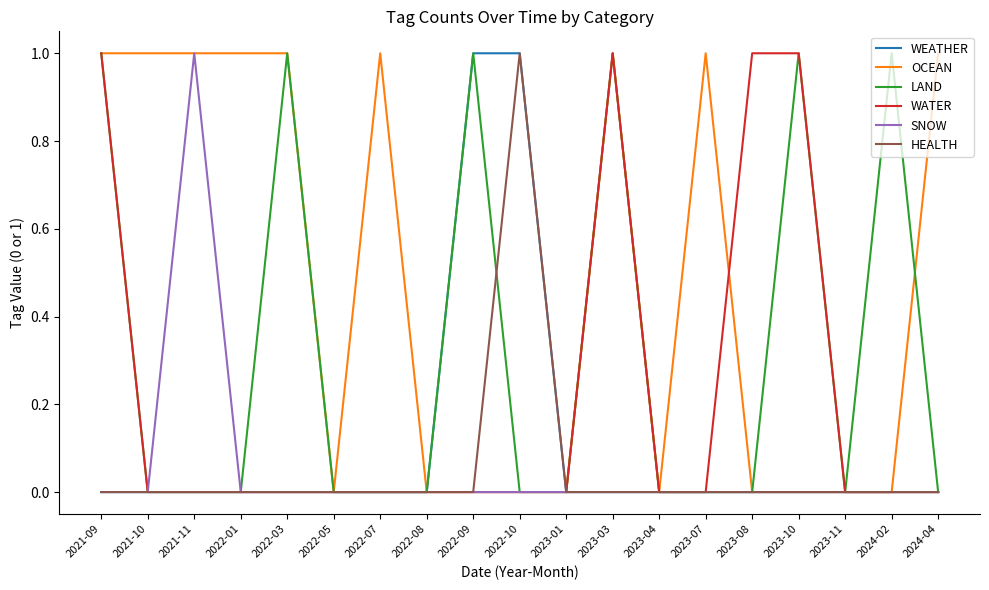

What position from the right is 2022-07?

13